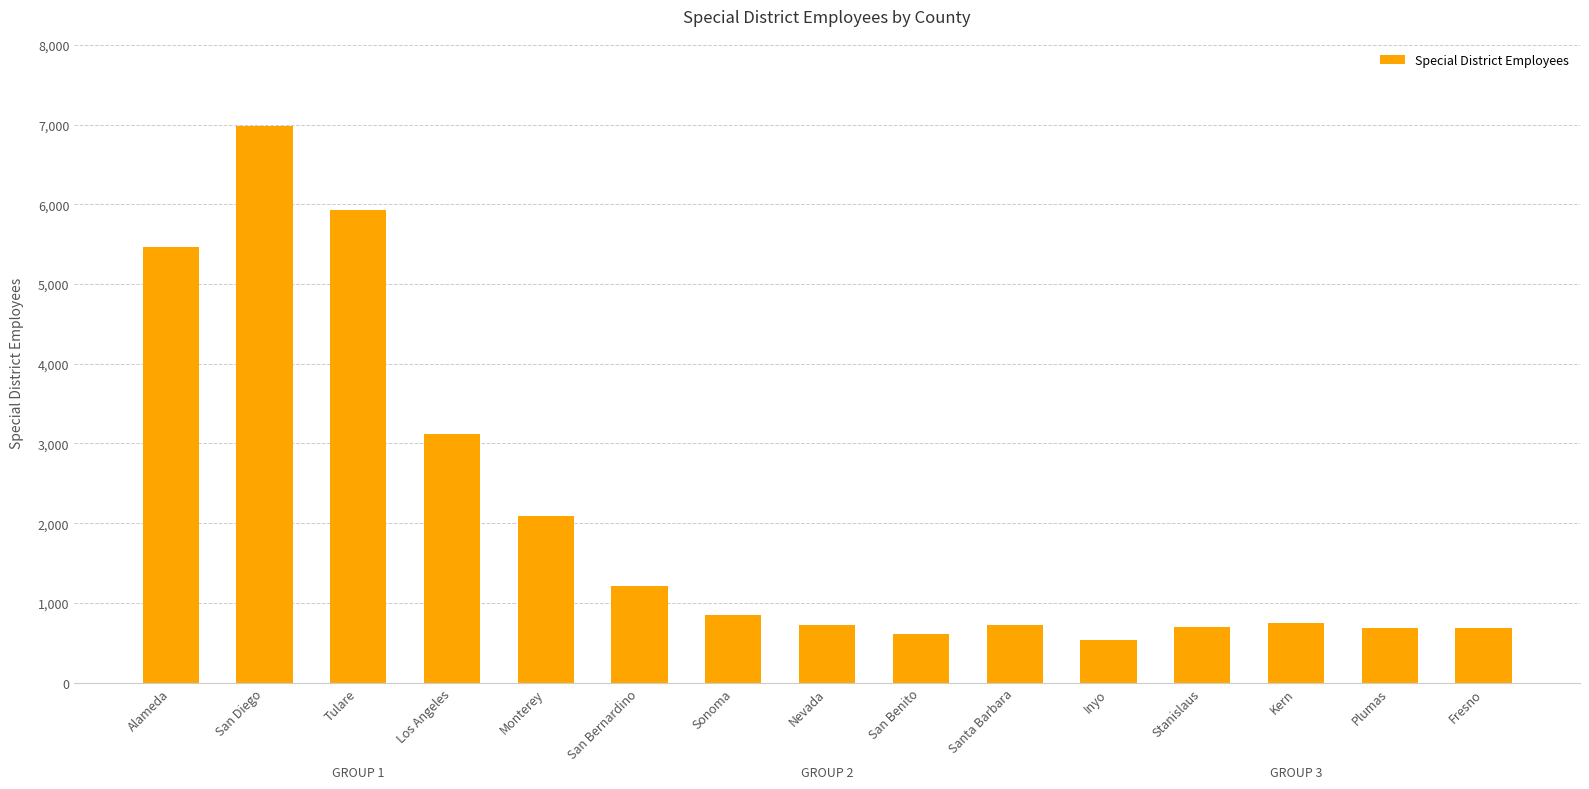

The chart shows a value of 689 at Plumas. True or false?

True